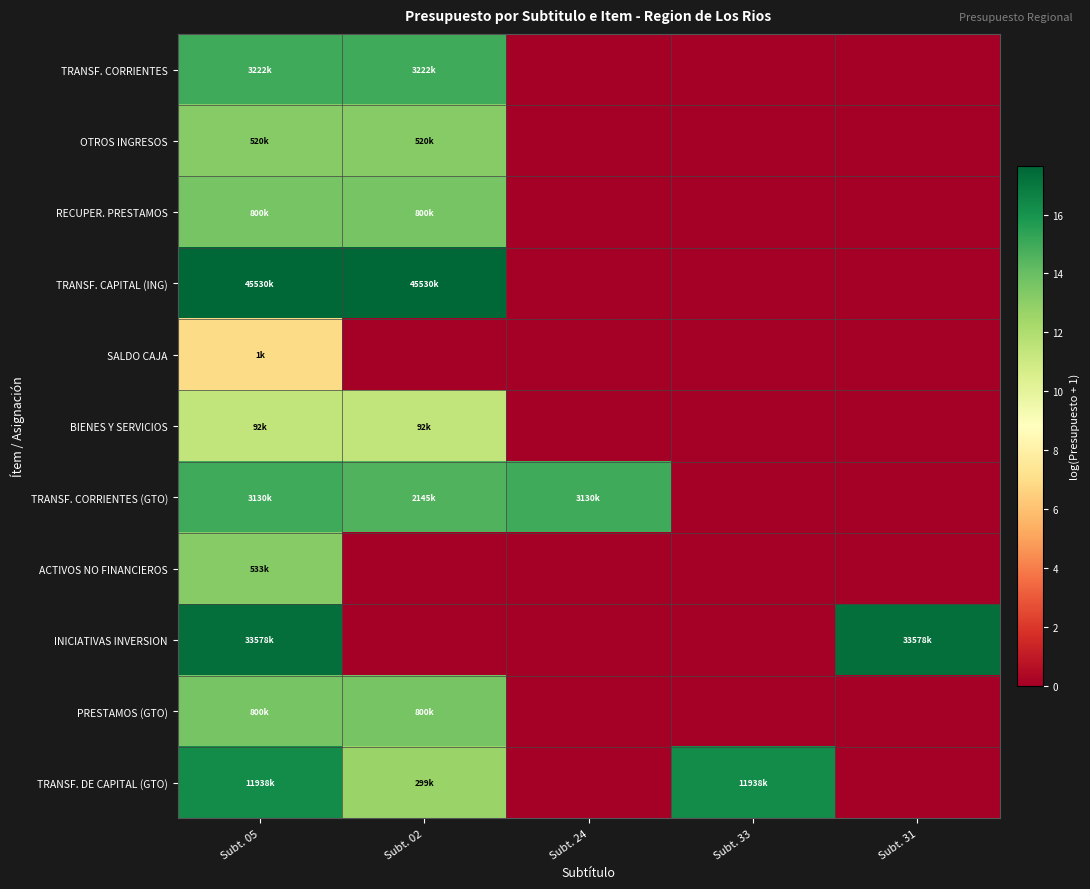

What is the spread (max minus min) of values at Subt. 05?

10.7